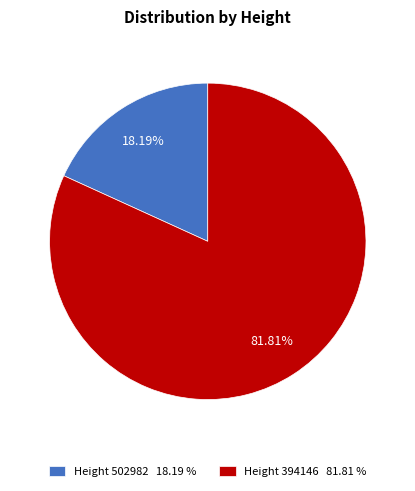

Is there a majority slice in this chart?

Yes